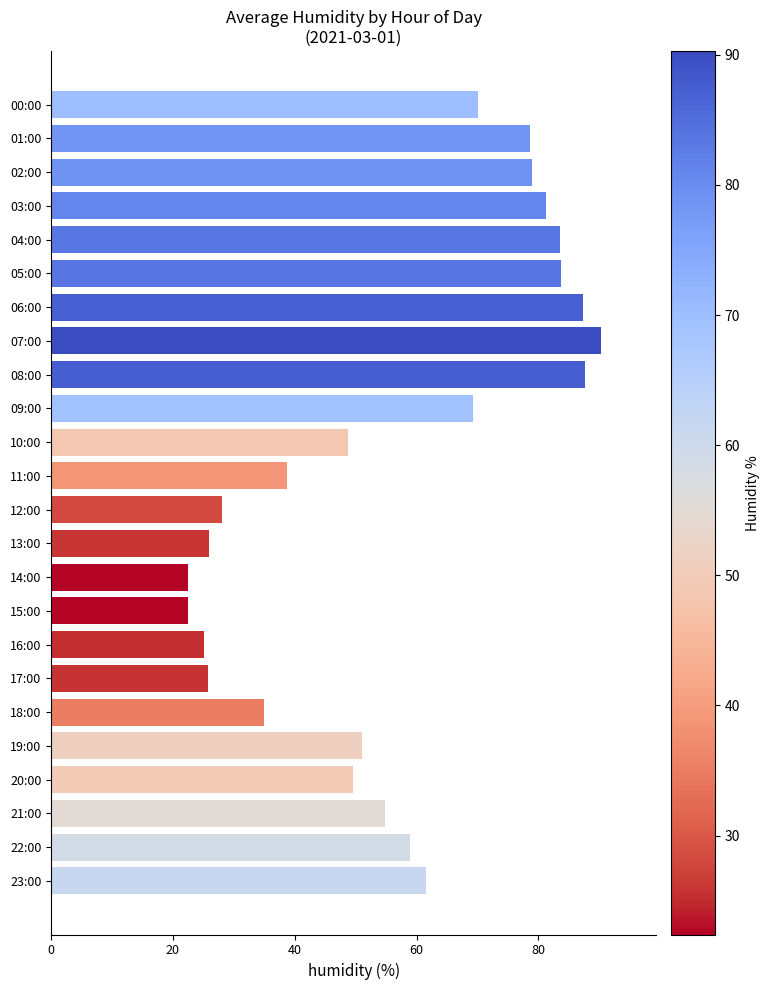

What is the change in value from 16:00 to 22:00?

+33.9